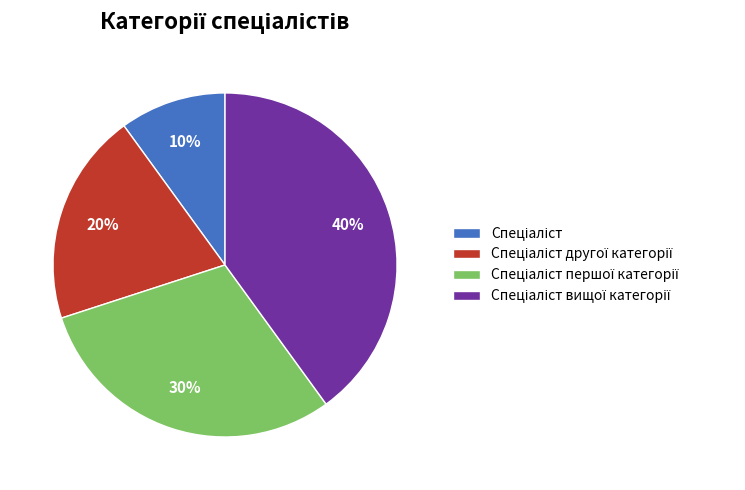

Is there any slice that represents more than half of the pie?

No